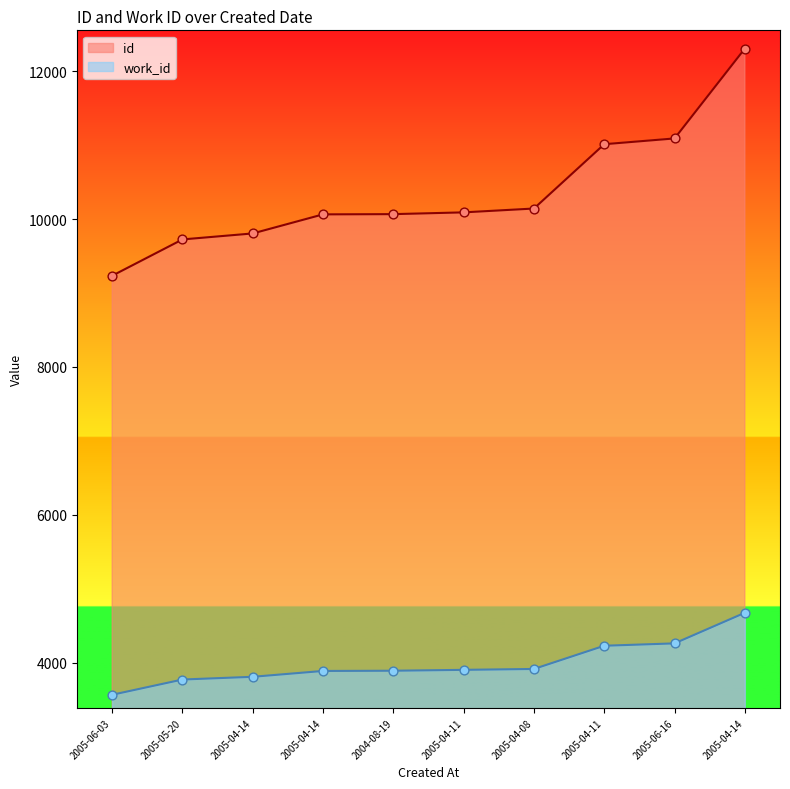

Which series has the largest total across all categories?

id